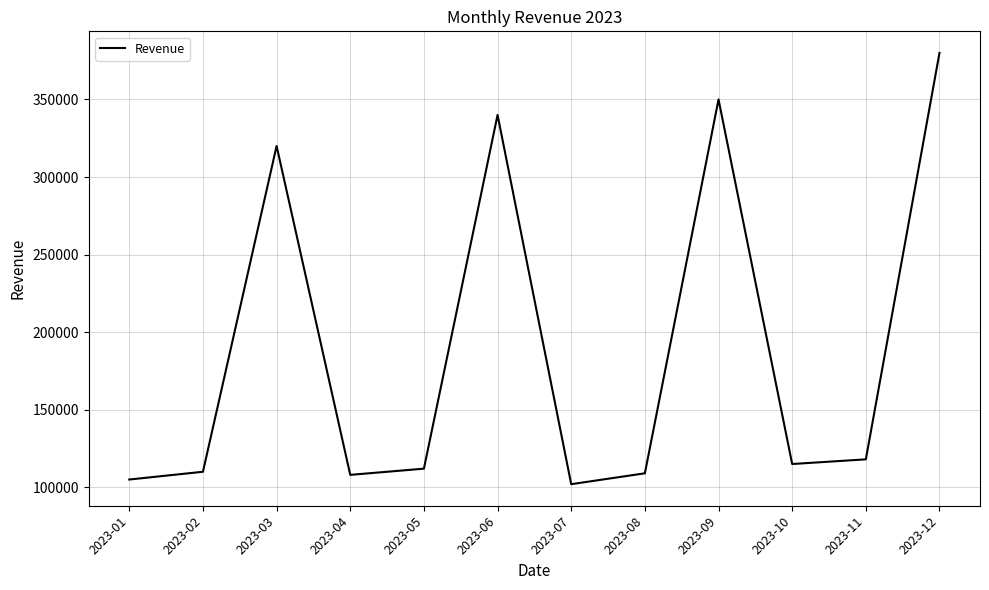

Which category has the lowest value across all series?

2023-07